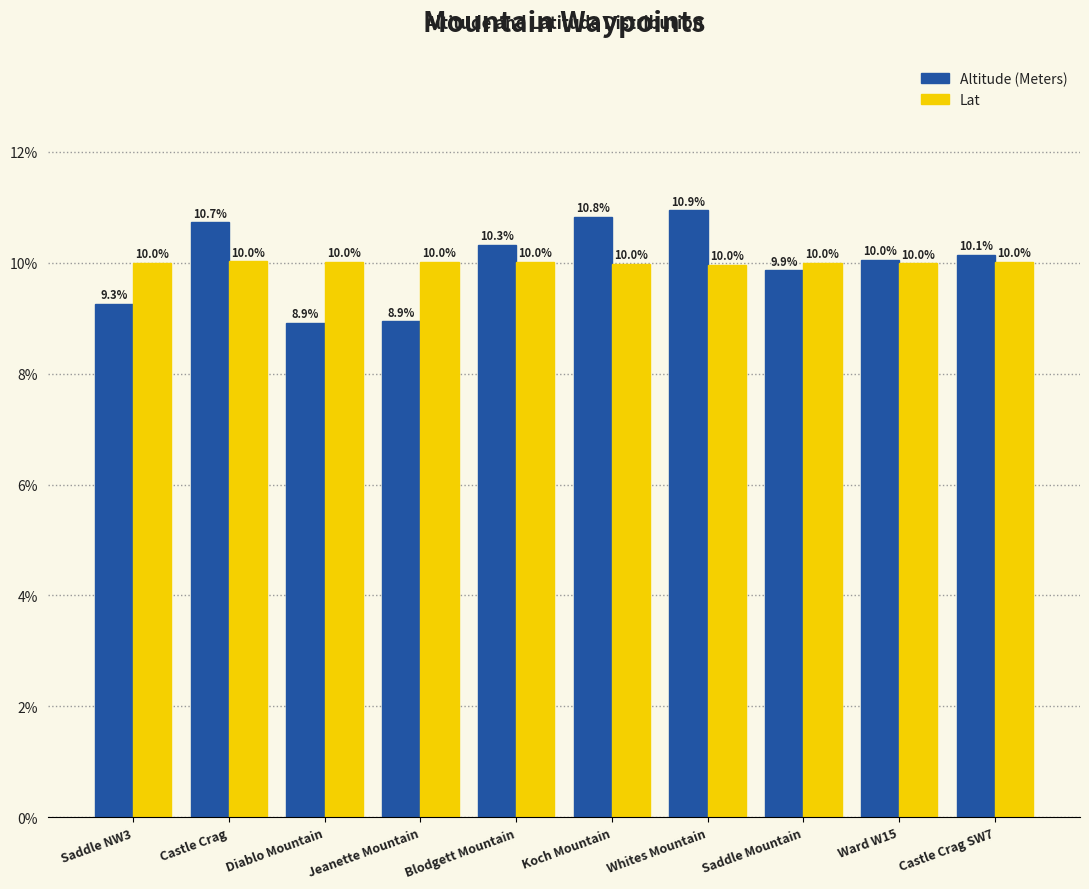

At which category is the sum across all series the highest?

Whites Mountain